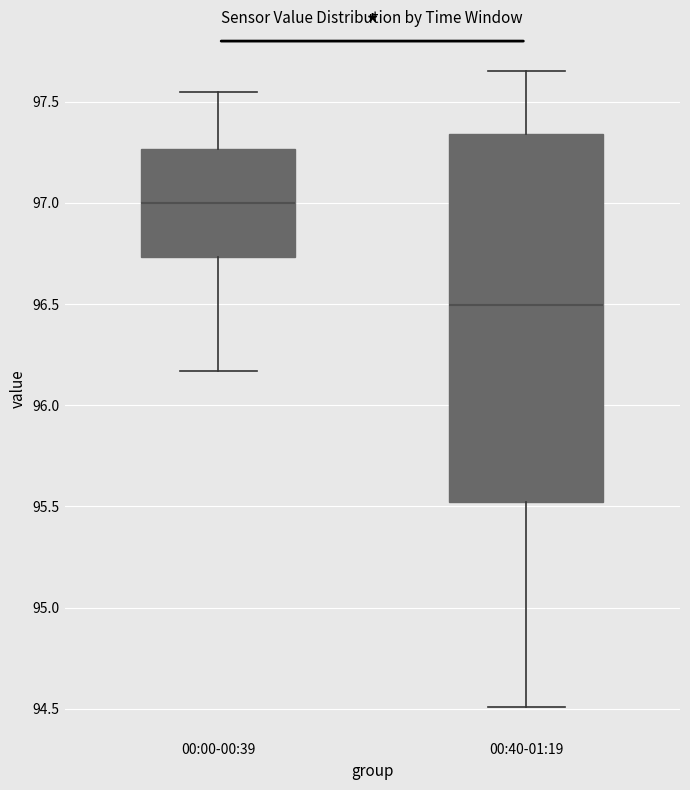

Which box's median line is the lowest?

00:40-01:19